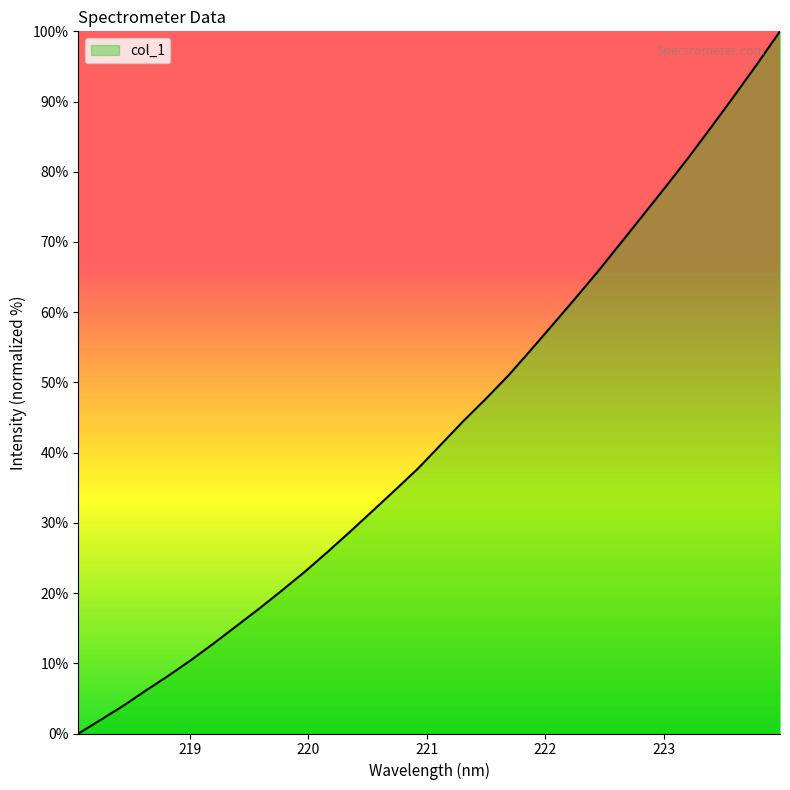

What is the maximum value shown in the chart?

100.0